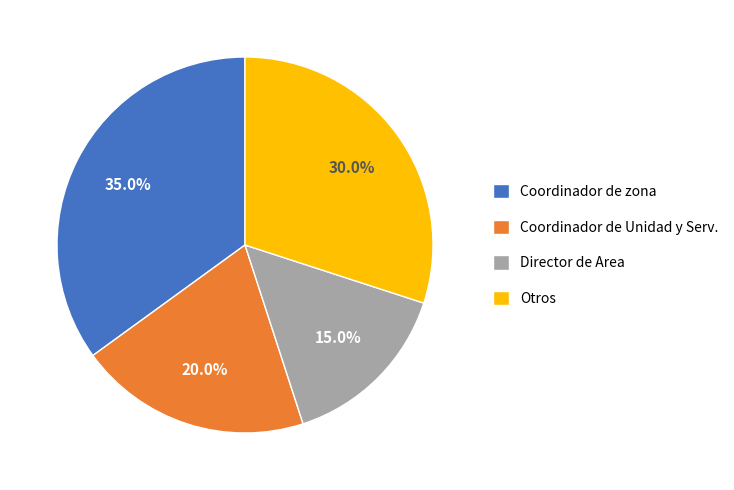

Does Coordinador de Unidad y Serv. represent more than half of the total?

No